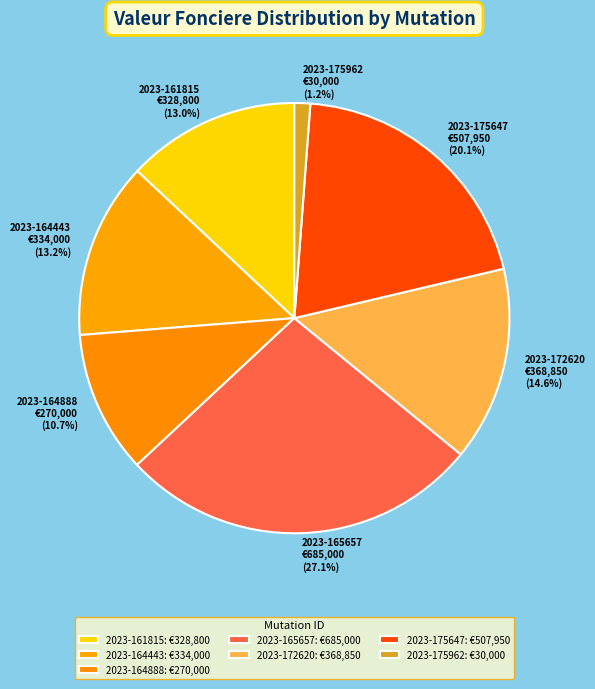

Which slice is the smallest?

2023-175962